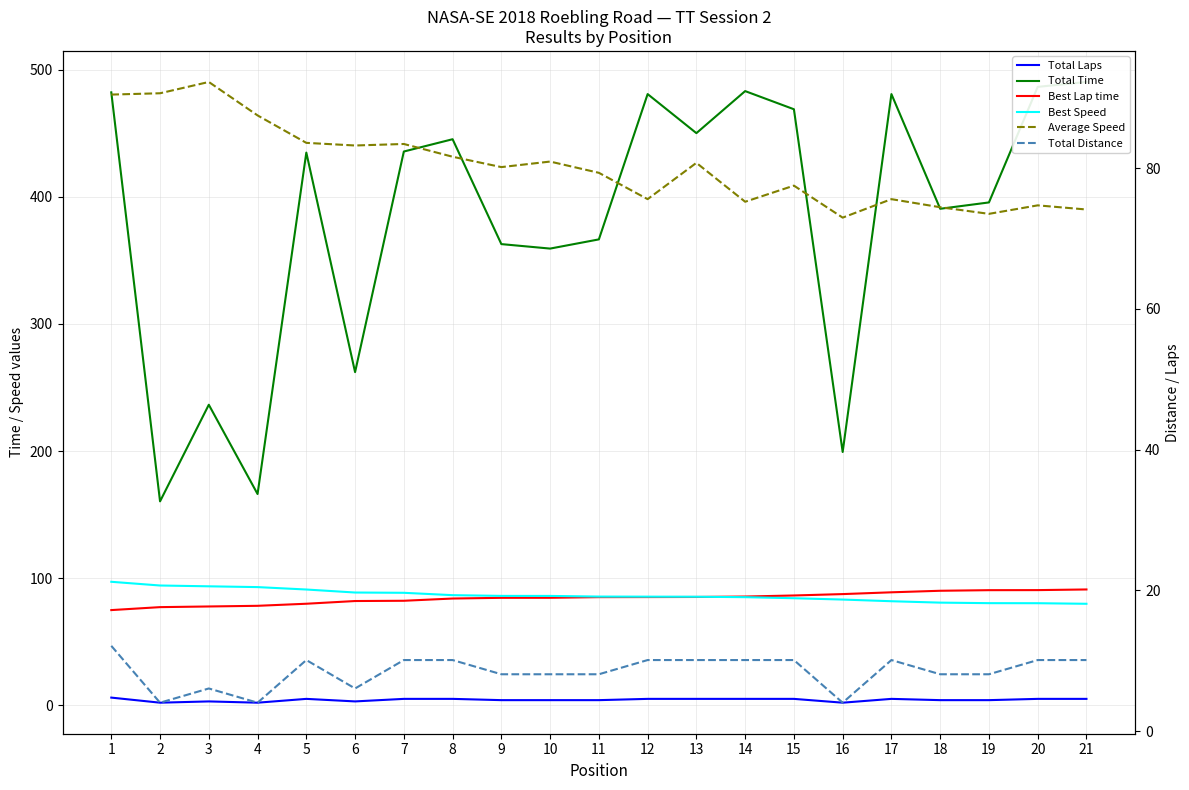

Is this an area chart (filled region under the line)?

No